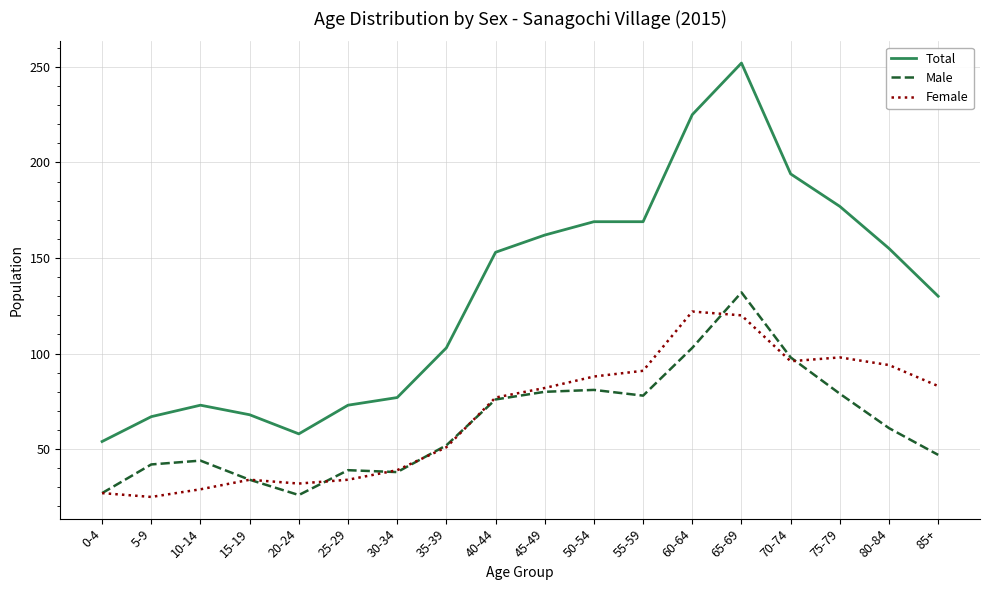

At which category does Total reach its first local peak?

10-14